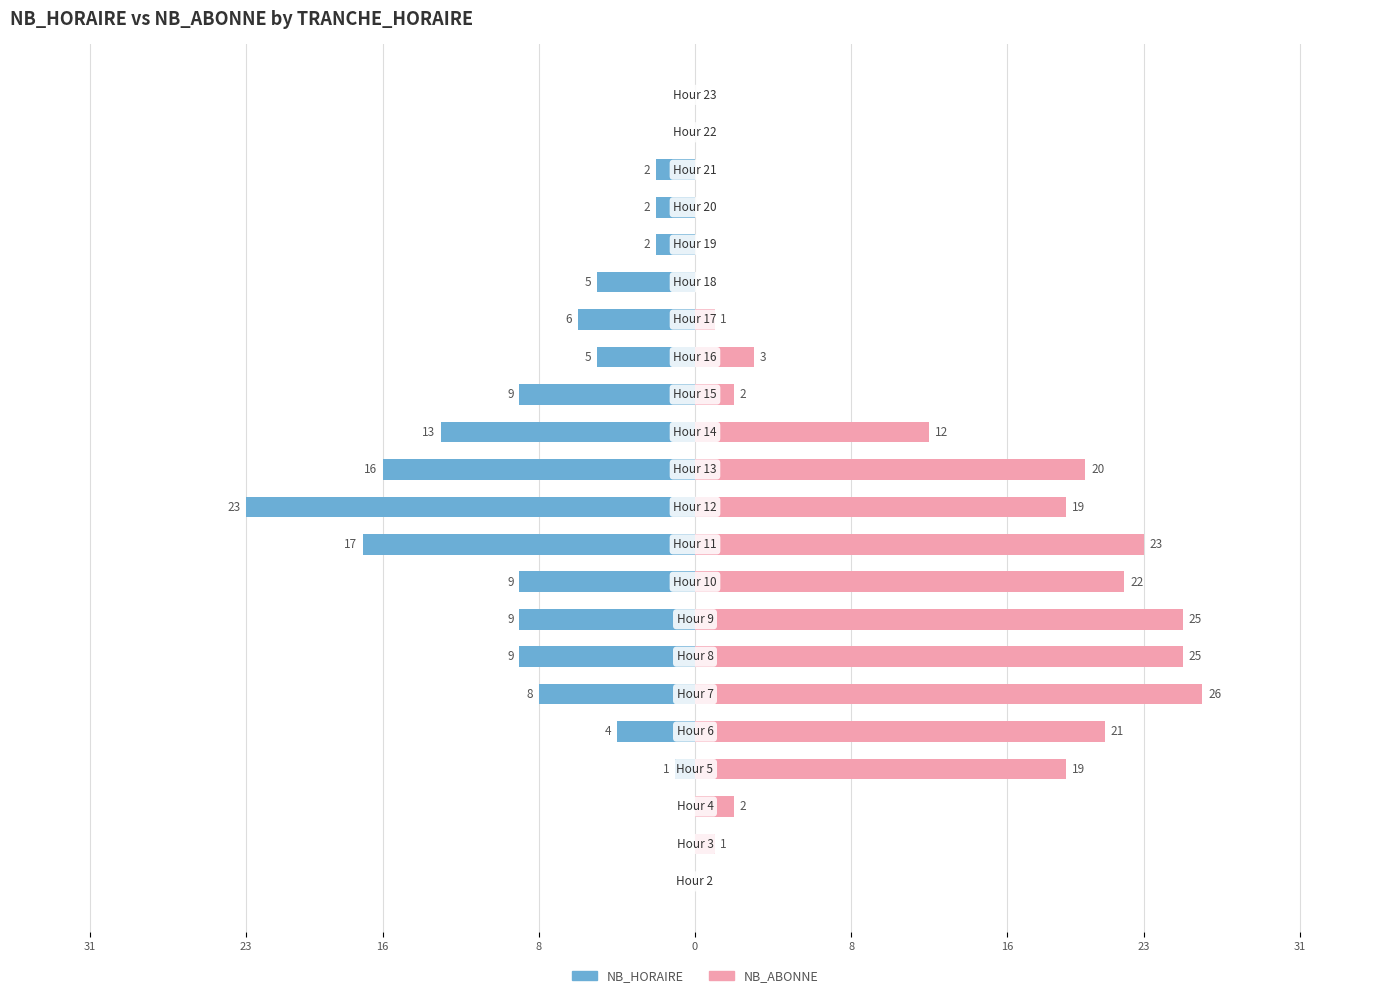

List the series in order of their peak value, lowest first.

NB_HORAIRE, NB_ABONNE